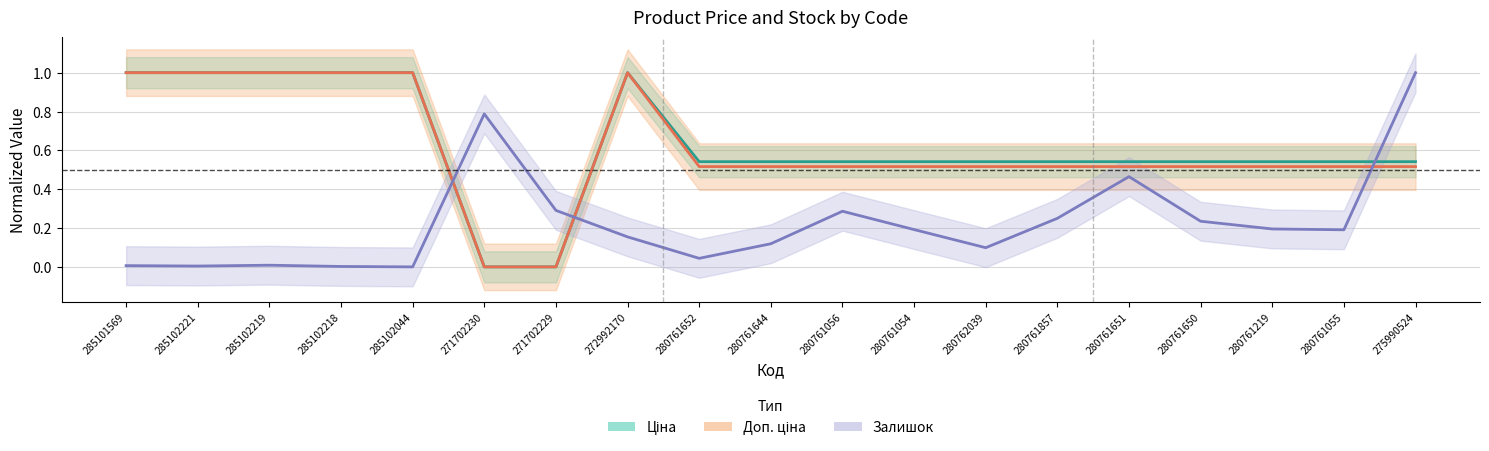

How many lines are shown in the chart?

3